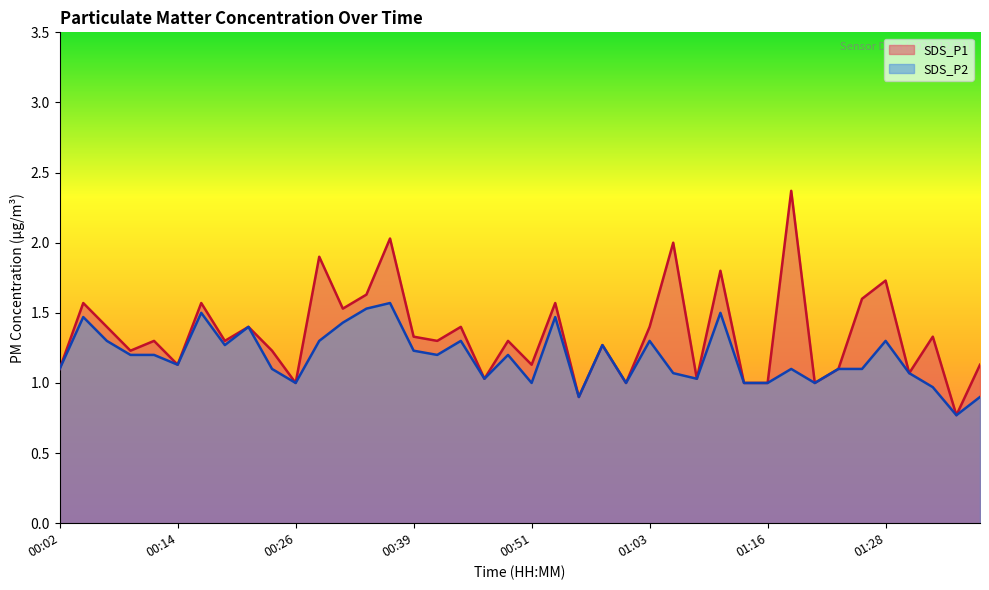

What are all the series names shown in the legend?

SDS_P1, SDS_P2